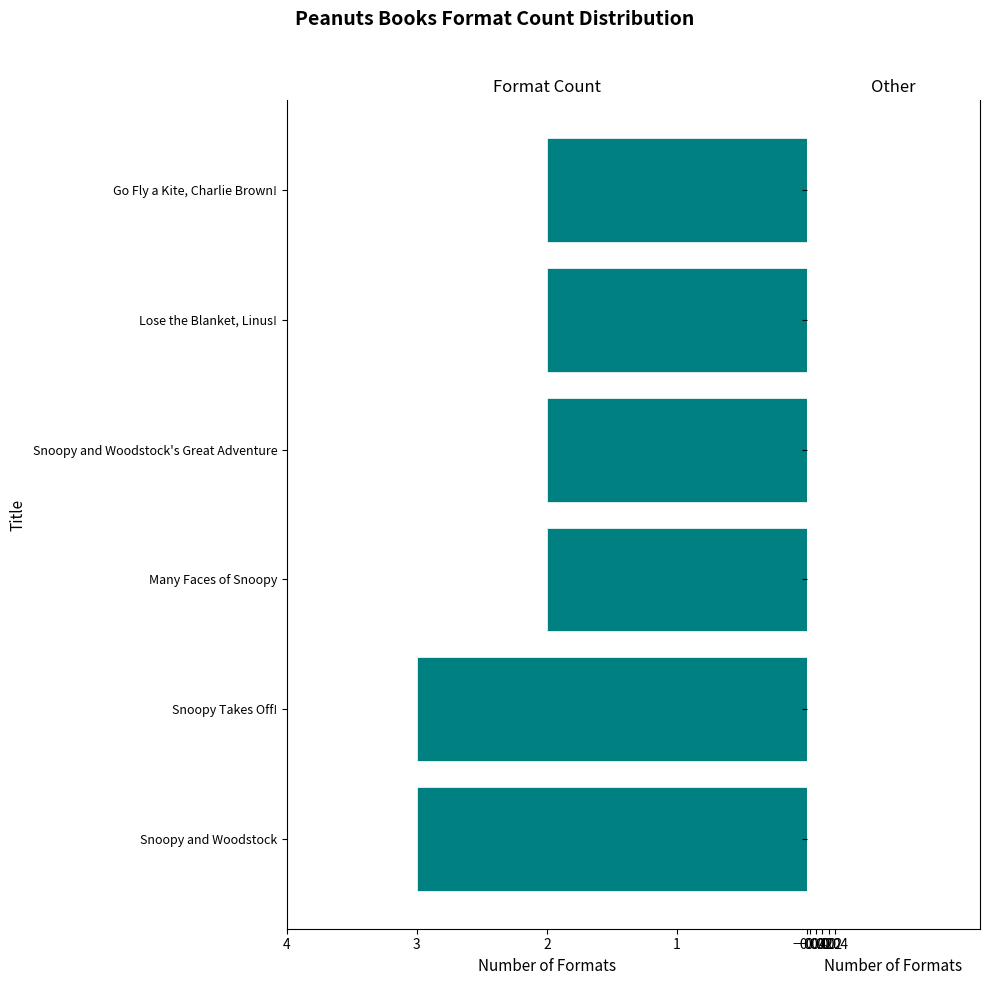

What is the ratio of the value at Snoopy Takes Off! to the value at Many Faces of Snoopy?

1.5